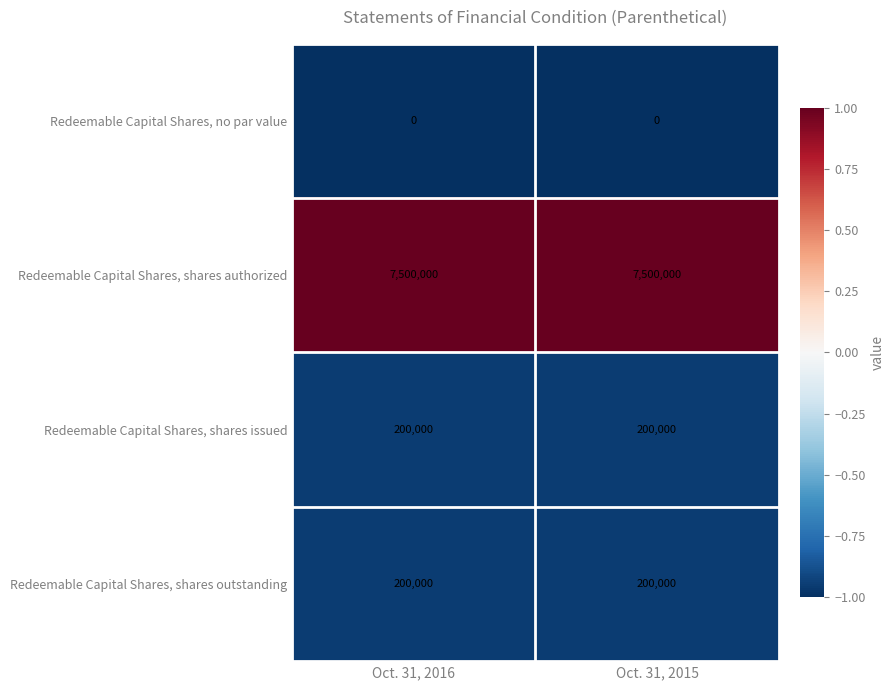

What is the sum of the Redeemable Capital Shares, shares issued values at Oct. 31, 2015 and Oct. 31, 2016?

400000